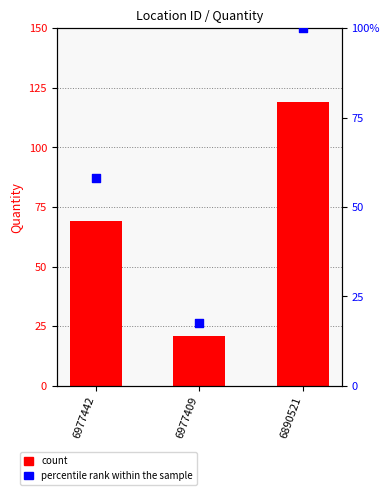

Is the value of percentile rank within the sample at 6890521 greater than the value of count at 6890521?

No